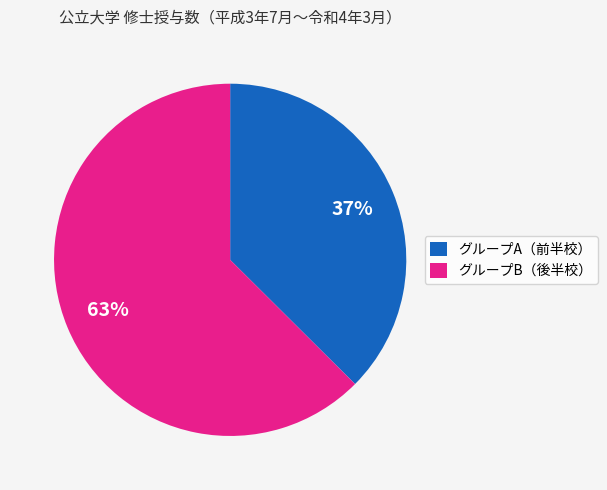

Which category has the biggest portion of the pie?

グループB（後半校）